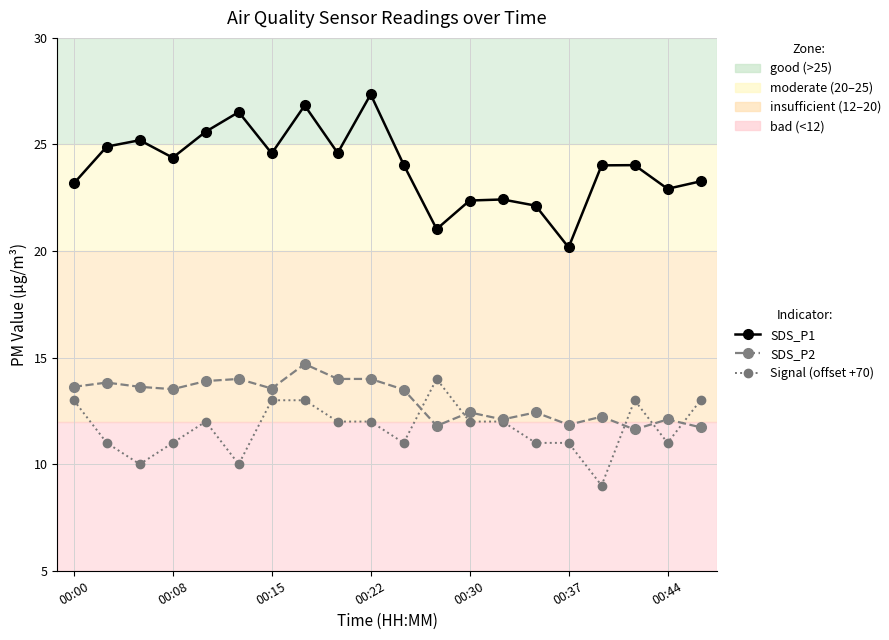

What is the difference between the second highest and second lowest values in the Signal (offset +70) series?

3.0